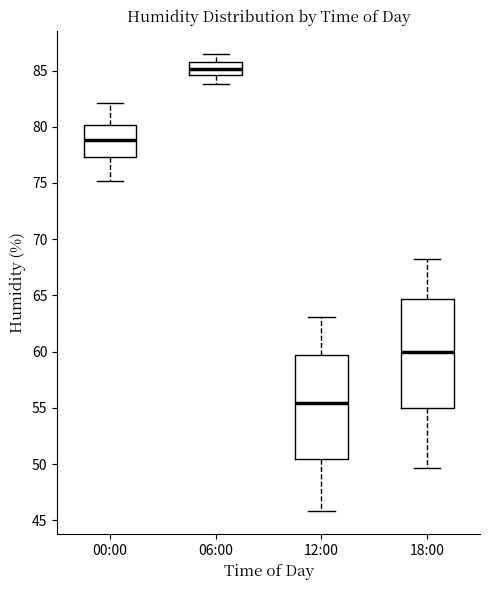

Which box's median line is the highest?

06:00